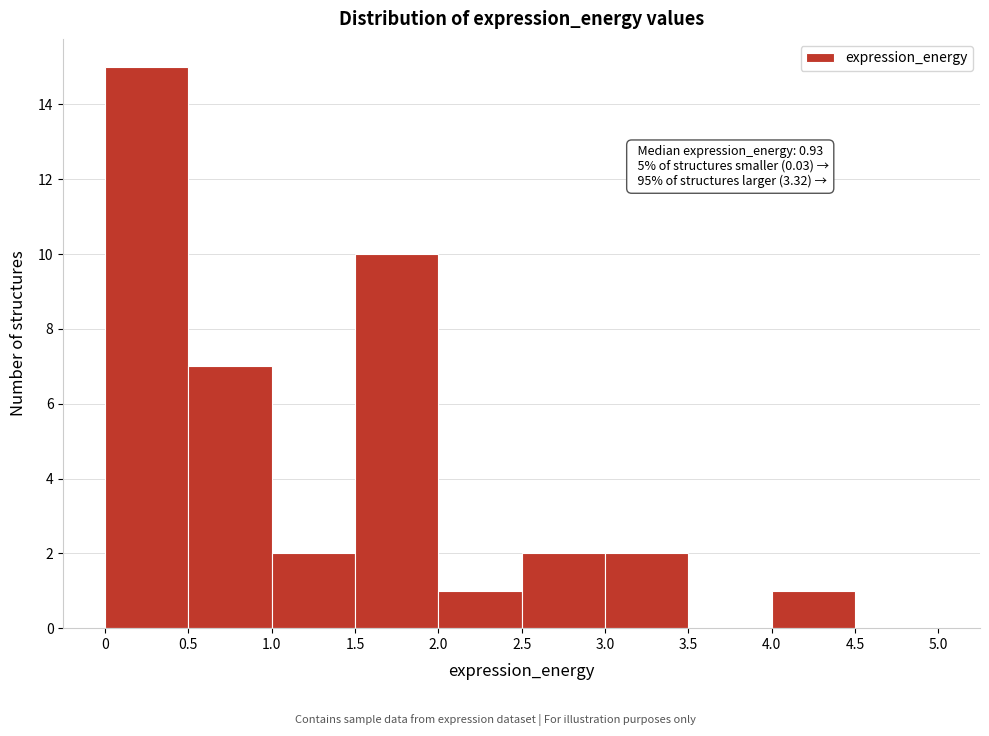

Which range on the x-axis has the tallest bar?

0 to 0.5